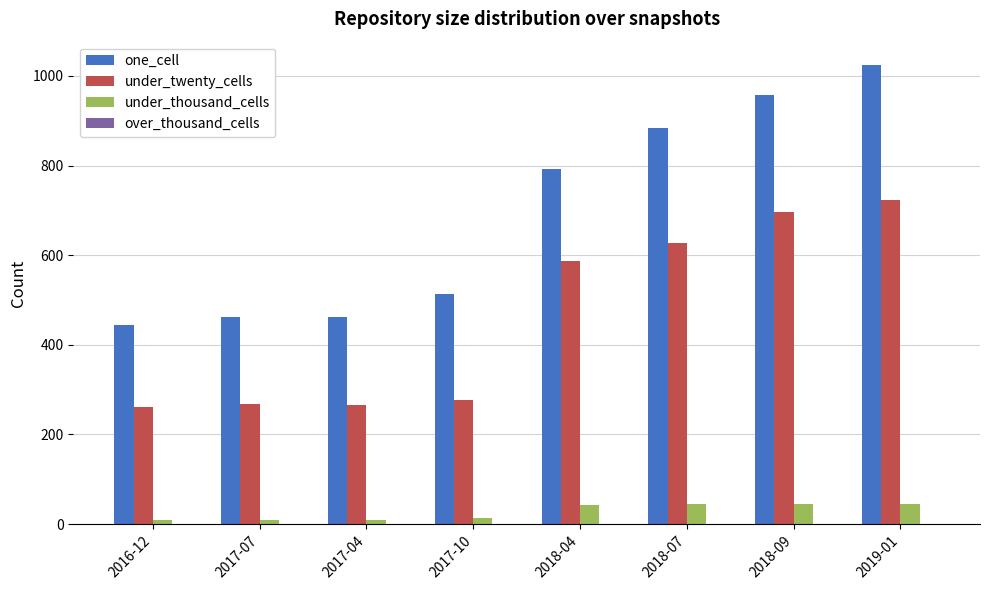

Does the chart contain any negative values?

No